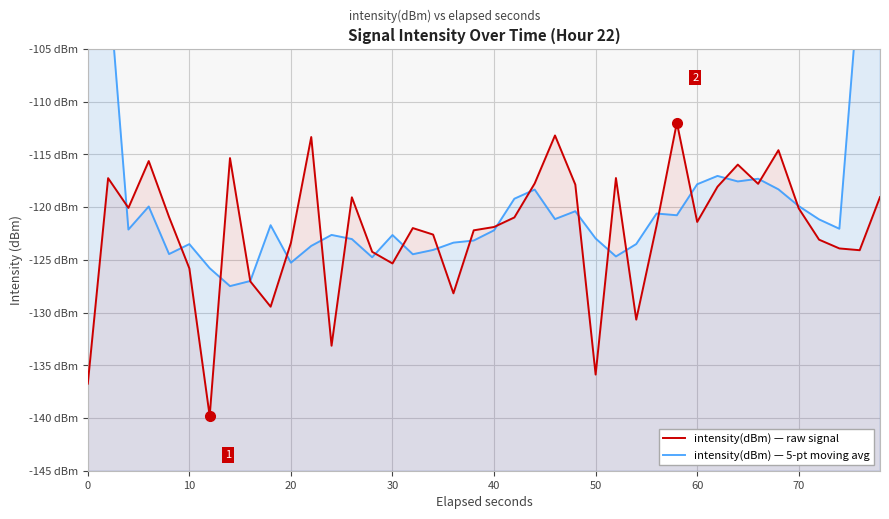

List the series in order of their overall mean, lowest first.

intensity(dBm) — raw signal, intensity(dBm) — 5-pt moving avg